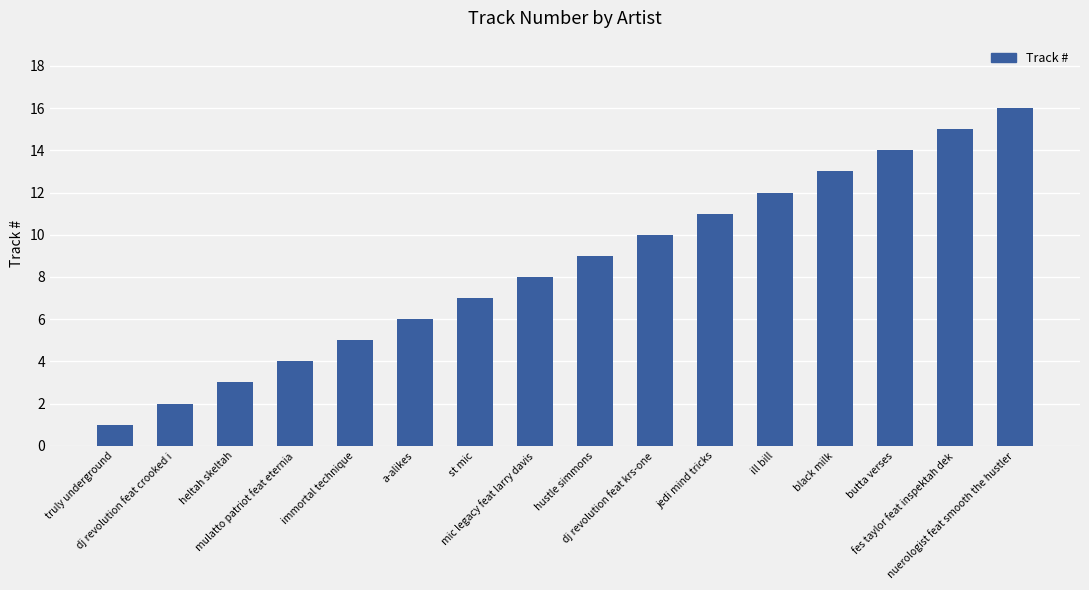

Reading left to right, list all the values displayed in this chart.

truly underground=1	dj revolution feat crooked i=2	heltah skeltah=3	mulatto patriot feat eternia=4	immortal technique=5	a-alikes=6	st mic=7	mic legacy feat larry davis=8	hustle simmons=9	dj revolution feat krs-one=10	jedi mind tricks=11	ill bill=12	black milk=13	butta verses=14	fes taylor feat inspektah dek=15	nuerologist feat smooth the hustler=16